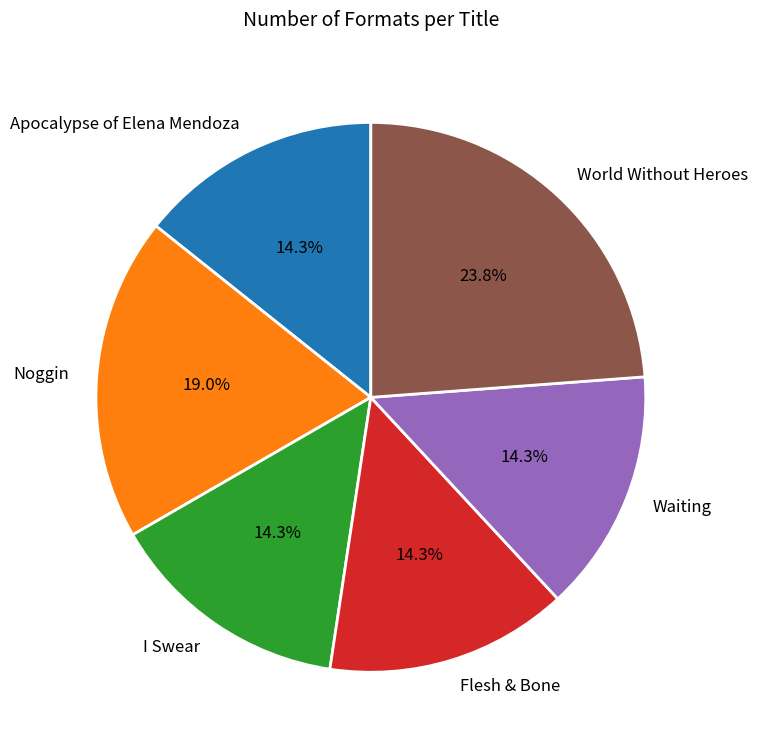

Does World Without Heroes account for over 50% of the chart?

No